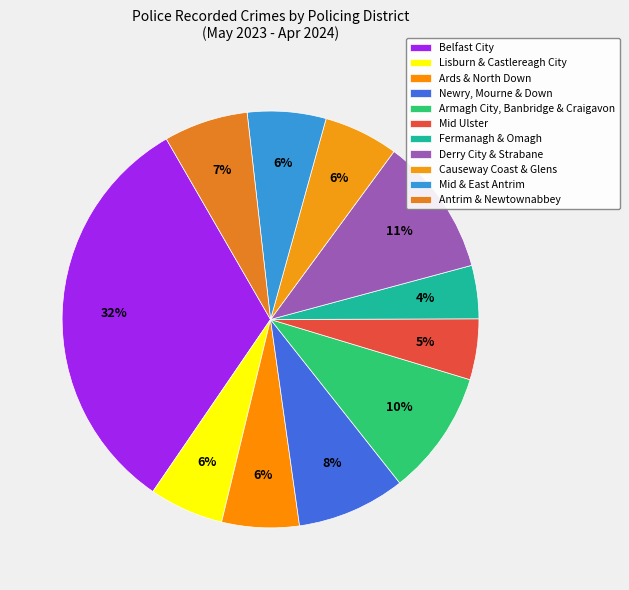

What is the largest slice in the pie chart?

Belfast City